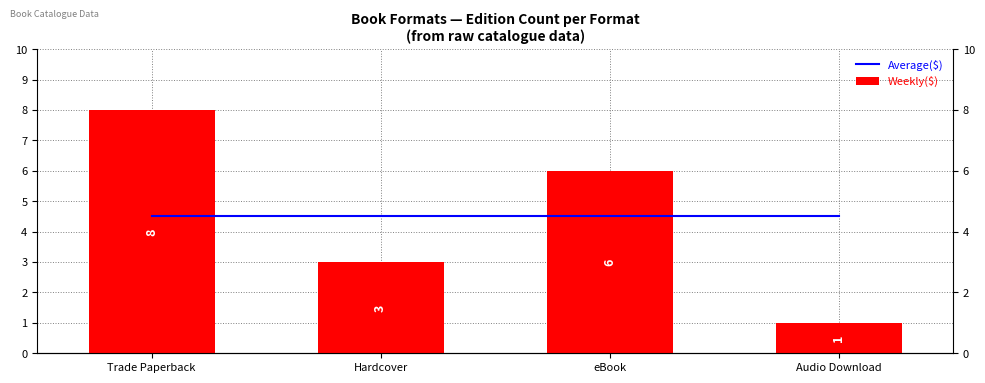

What are all the series names shown in the legend?

Average($), Weekly($)